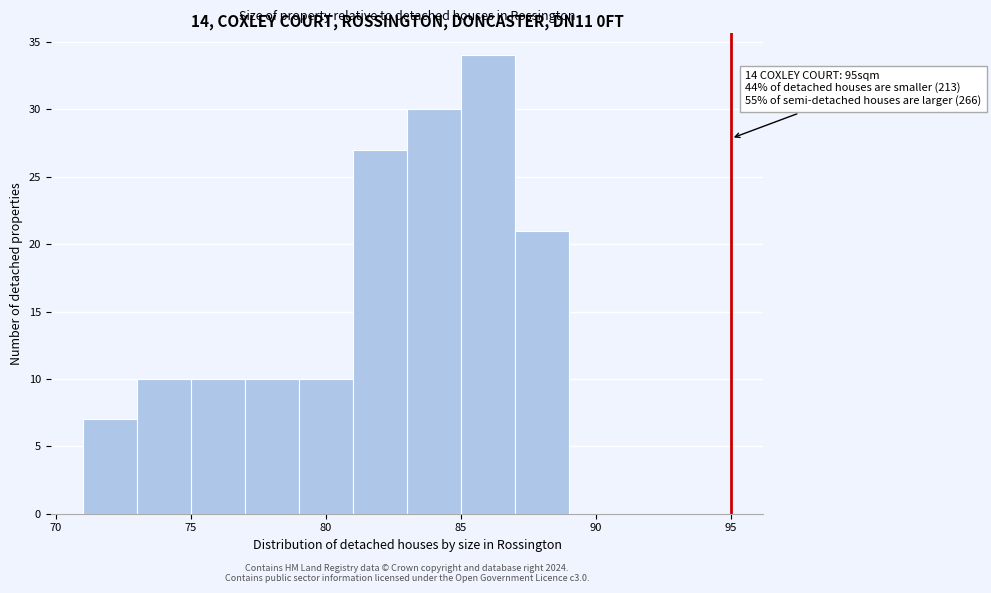

Which range on the x-axis has the tallest bar?

85 to 87